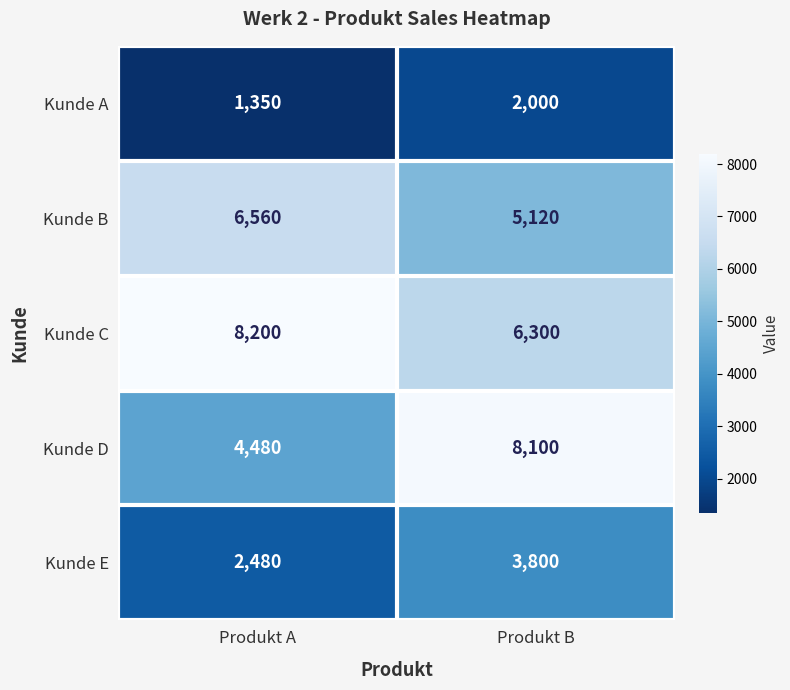

List the series in order of their peak value, highest first.

Kunde C, Kunde D, Kunde B, Kunde E, Kunde A